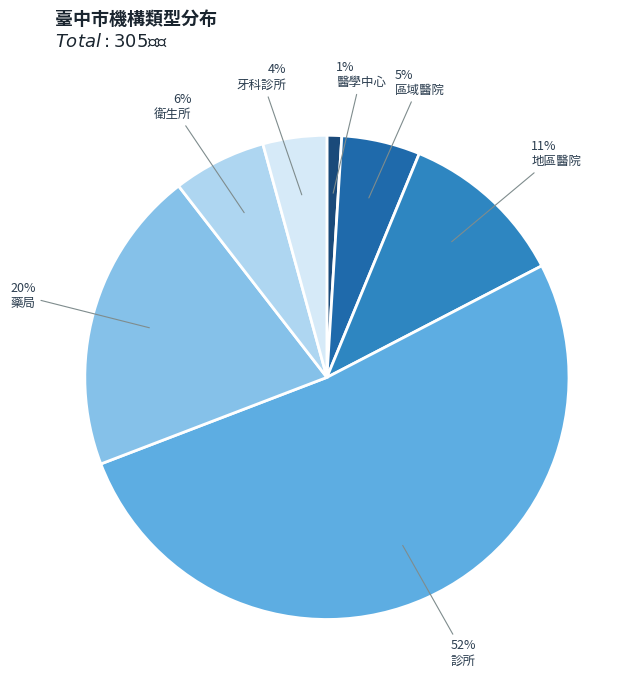

Combined, do 診所 and 牙科診所 account for over 50%?

Yes